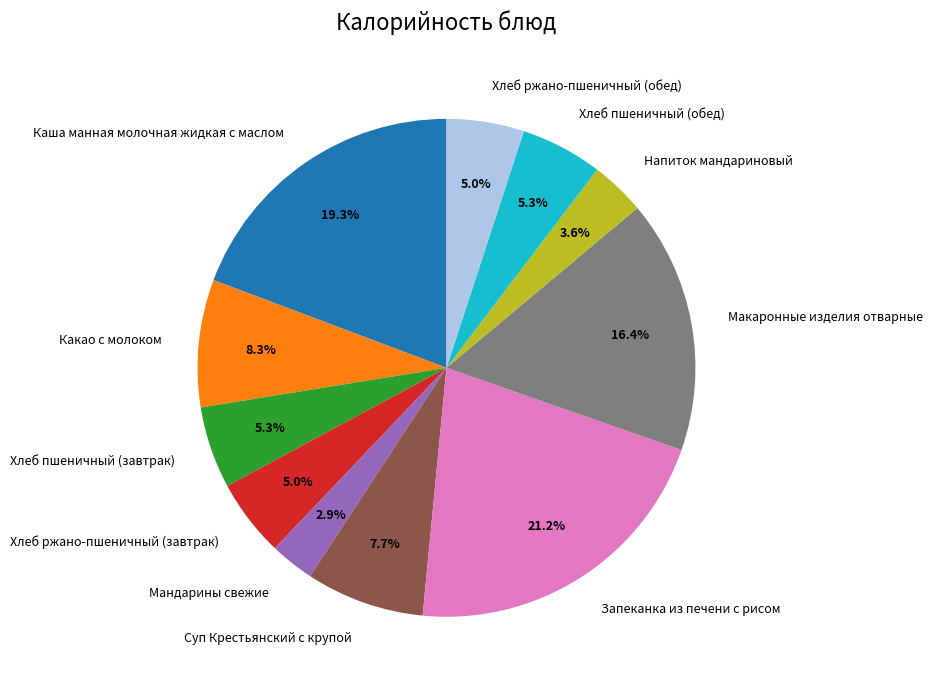

To the nearest percent, what portion does Запеканка из печени с рисом represent?

21%